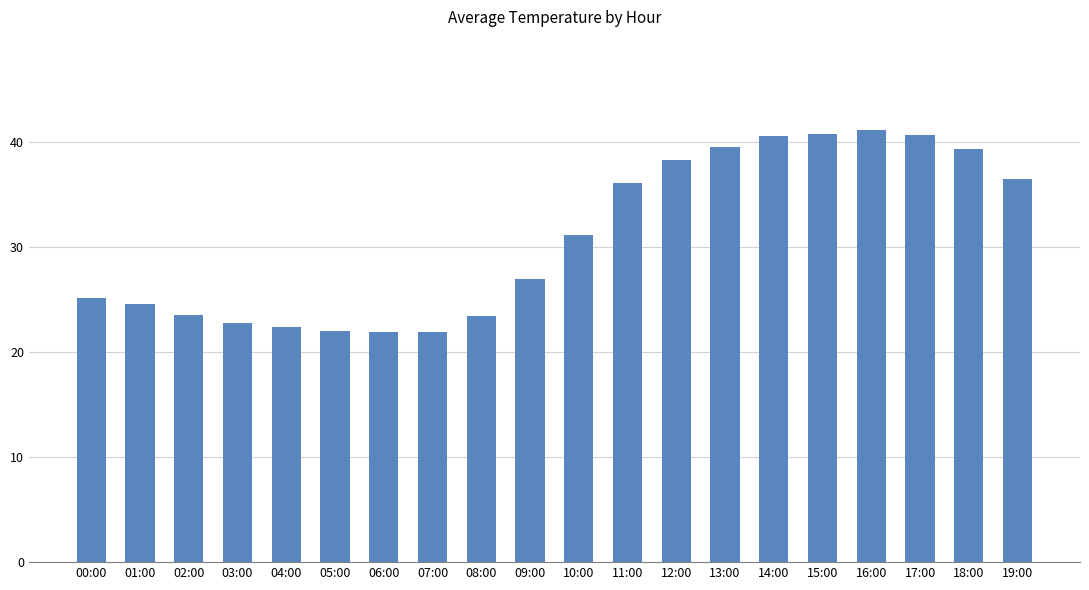

The value at 05:00 is 15.4. True or false?

False